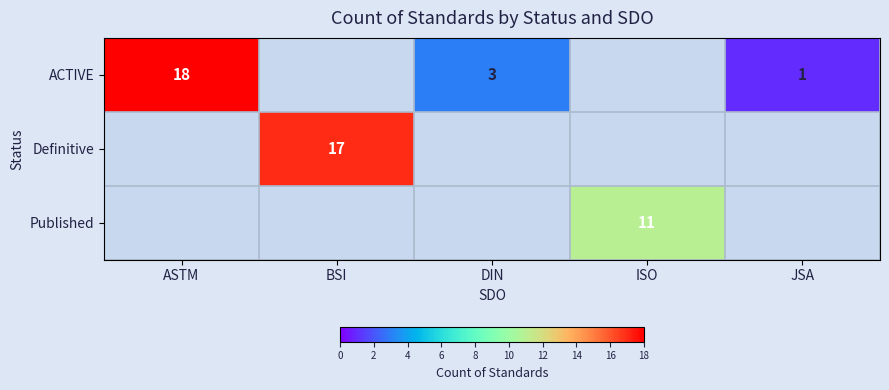

True or false: Definitive has a value of 17 at BSI.

True